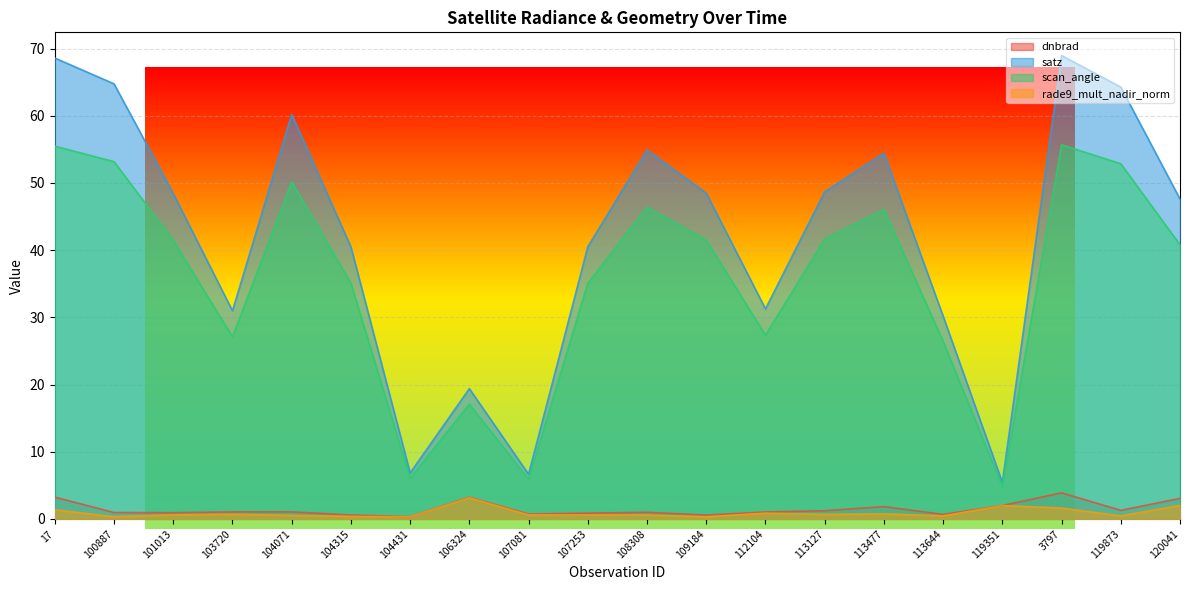

What is the difference between the second highest and second lowest values in the rade9_mult_nadir_norm series?

1.7